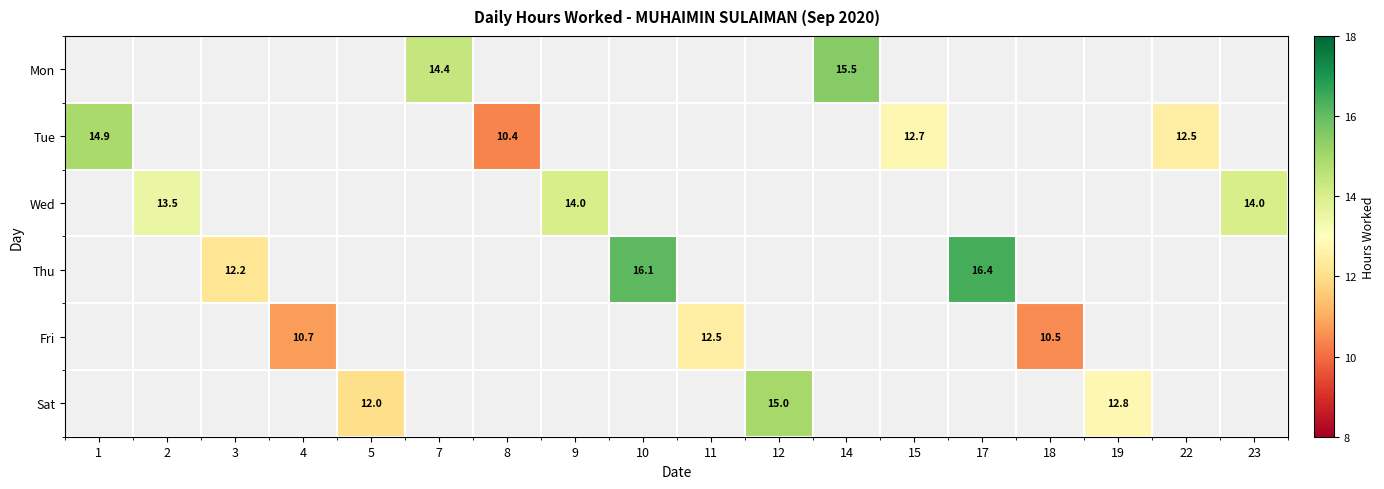

True or false: Mon has a value of 9.5 at 7.

False